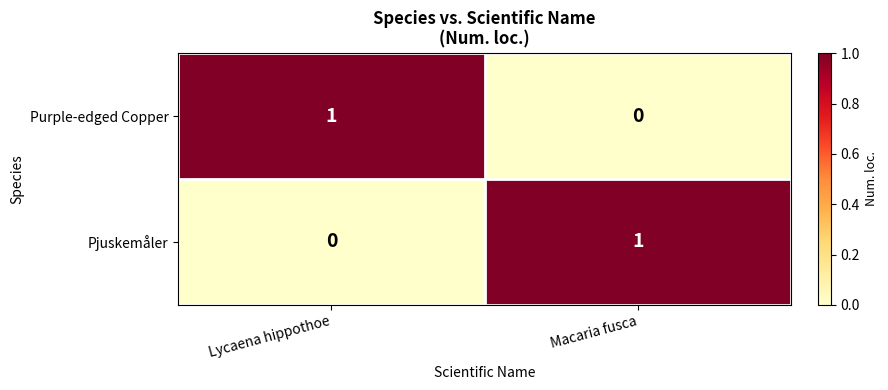

Is it true that Pjuskemåler equals 0 at Lycaena hippothoe?

True